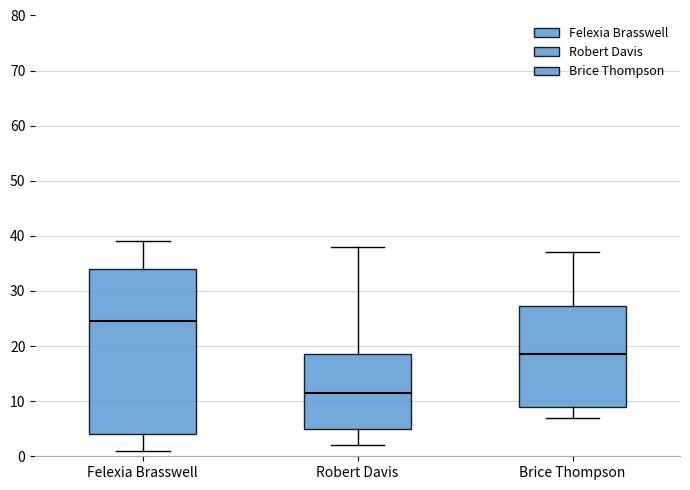

Comparing the boxes themselves (not the whiskers), which one is the tallest?

Felexia Brasswell